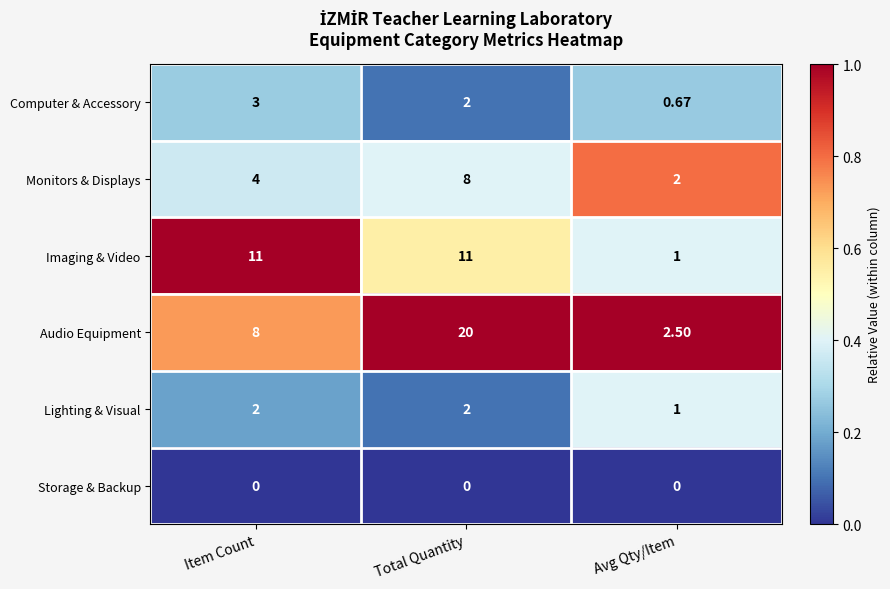

At which label is Lighting & Visual closest to 1?

Avg Qty/Item